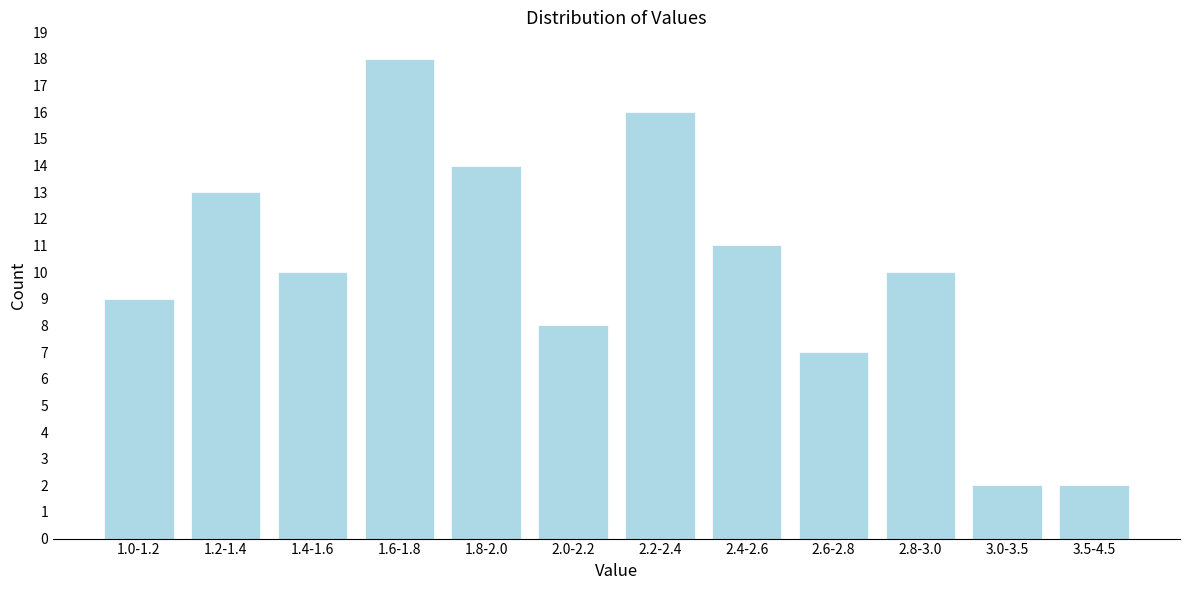

Reading left to right, extract all data points from this chart.

1.0-1.2=9	1.2-1.4=13	1.4-1.6=10	1.6-1.8=18	1.8-2.0=14	2.0-2.2=8	2.2-2.4=16	2.4-2.6=11	2.6-2.8=7	2.8-3.0=10	3.0-3.5=2	3.5-4.5=2